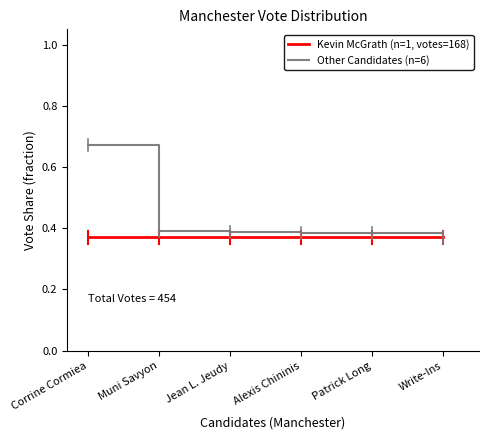

How many series are shown in this chart?

2